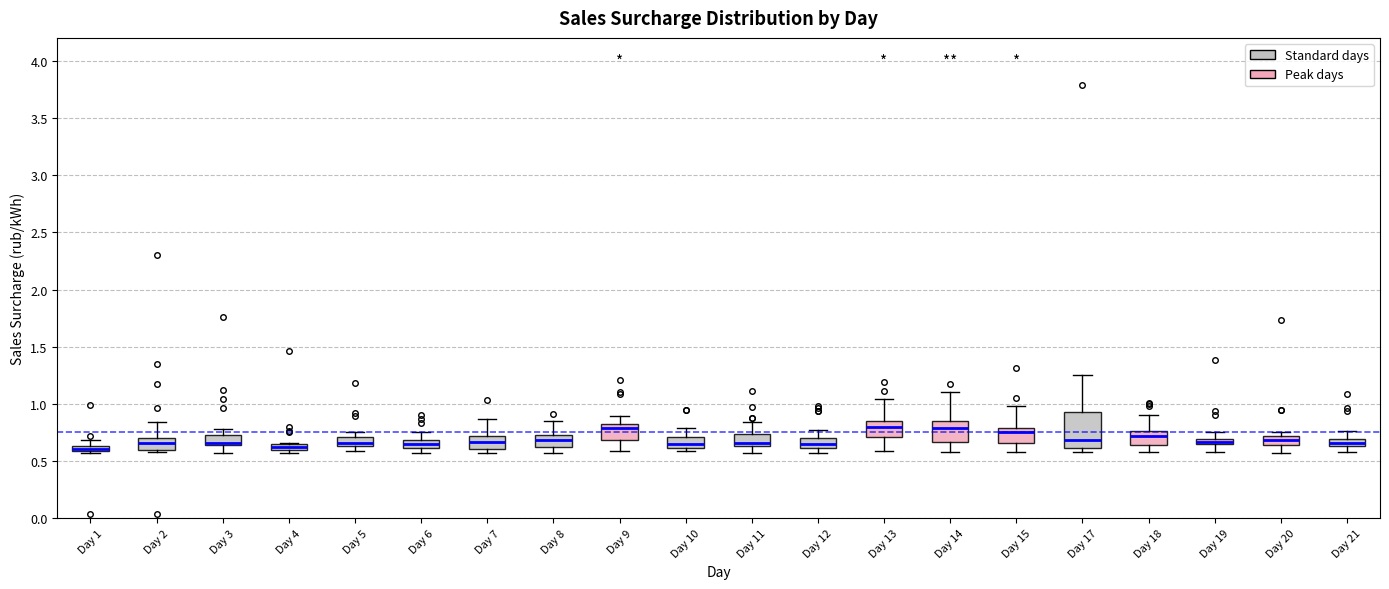

Which box is the tallest, from its lower edge to its upper edge?

Day 17